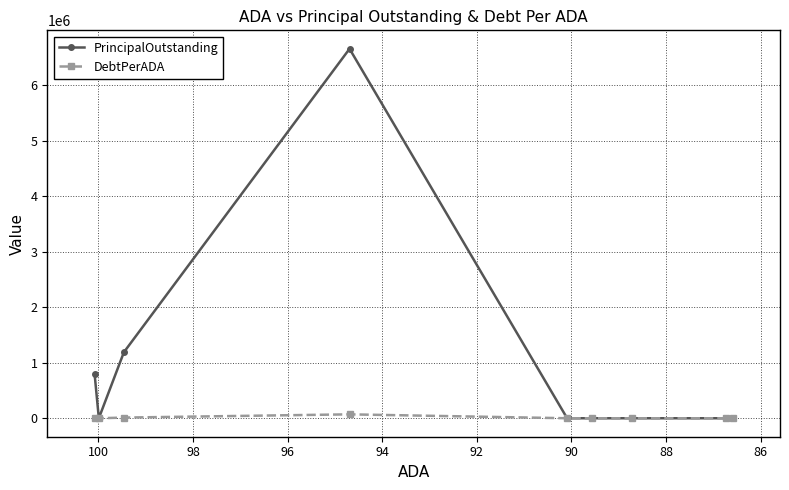

At how many categories does at least one series exceed 4837487?

1